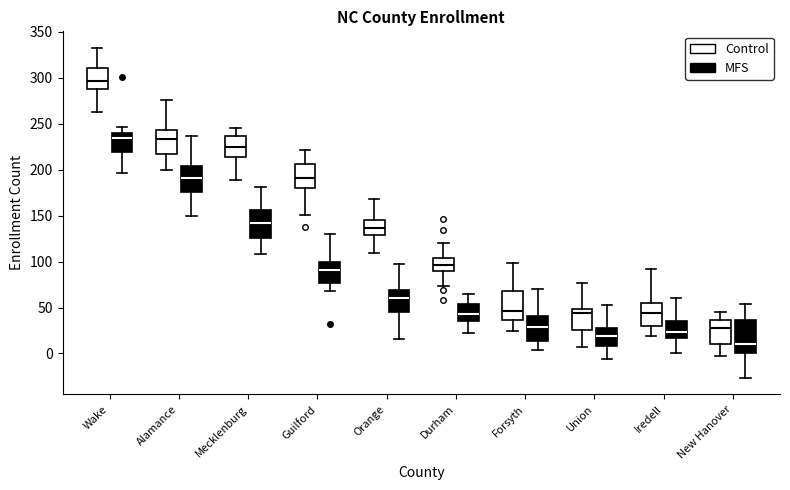

Where does the upper whisker of the box for Durham (Control) end on the y-axis? The values are not printed on the chart, so give them approximately, as read against the axis.

120